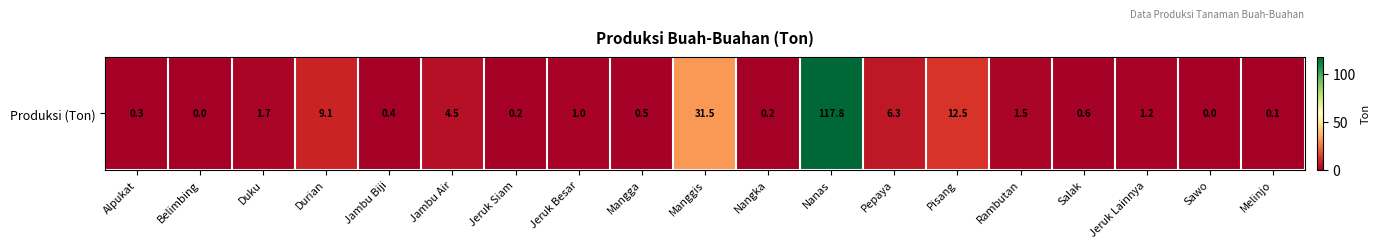

What is the change in value from Belimbing to Jeruk Siam?

+0.2